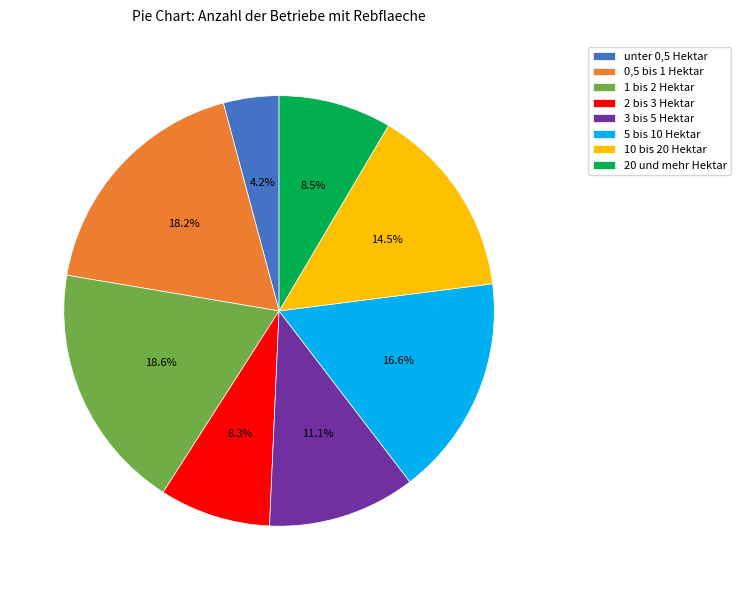

Count the number of slices in the pie.

8